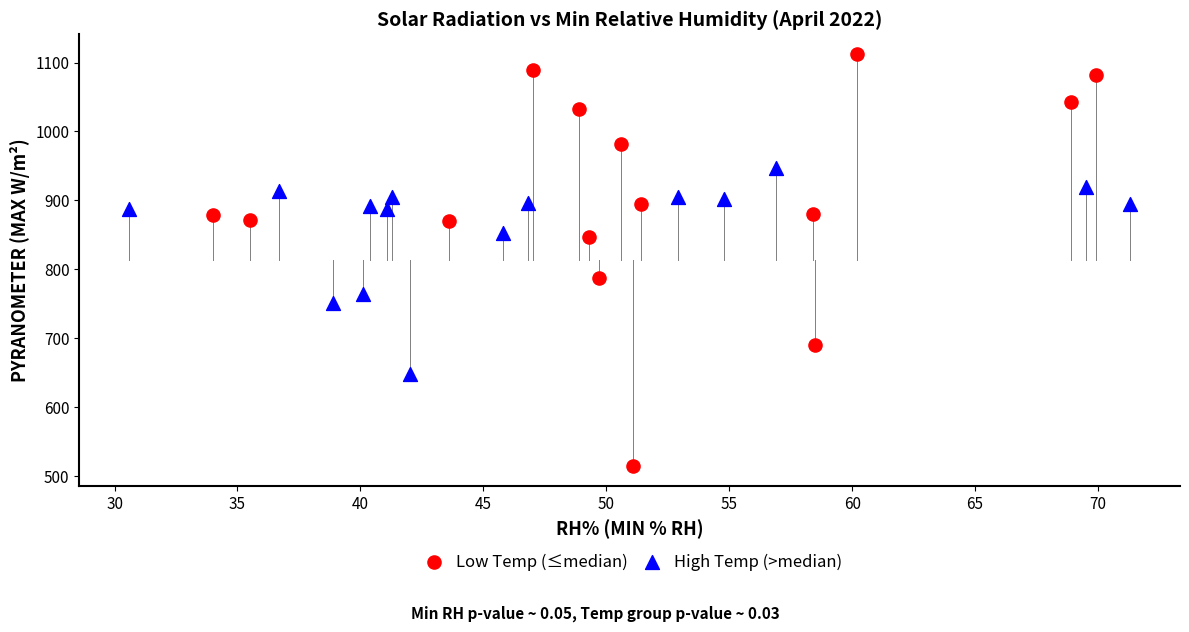

Which series has the widest spread of Y values?

Low Temp (≤median)